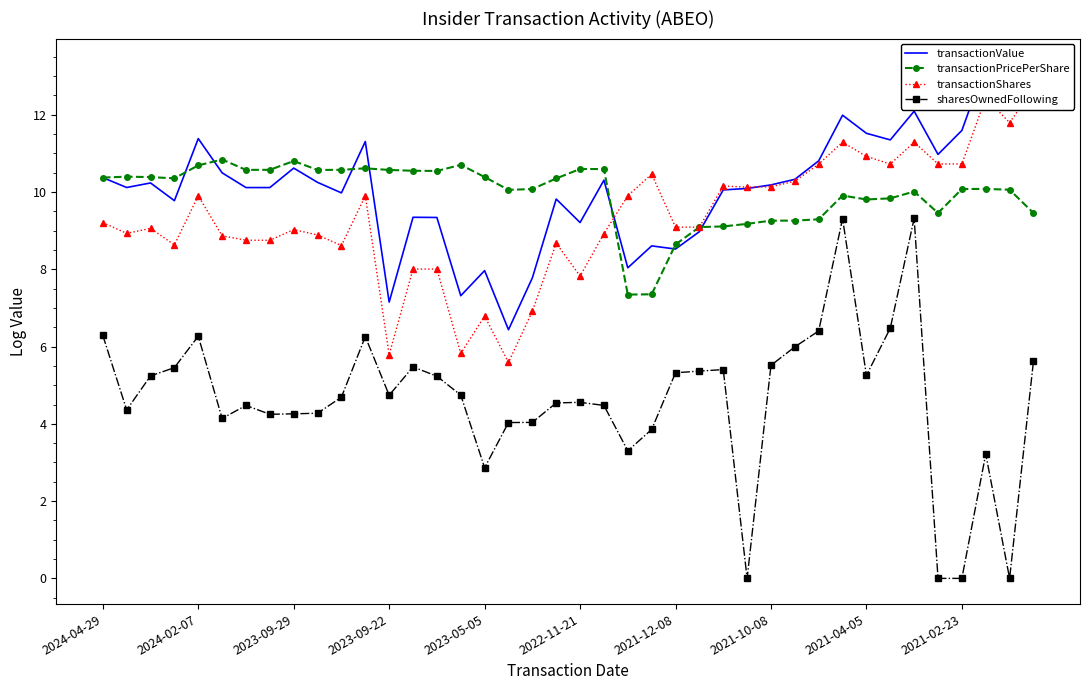

Which series has the largest total across all categories?

transactionValue